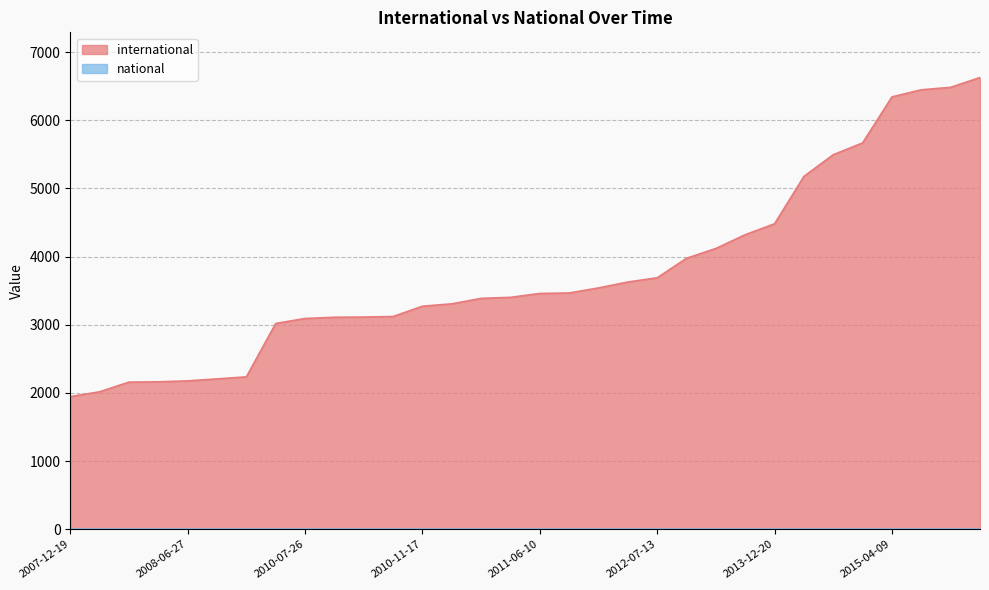

Approximately how many times larger is the value at 2014-09-08 compared to 2009-04-06?

2.5